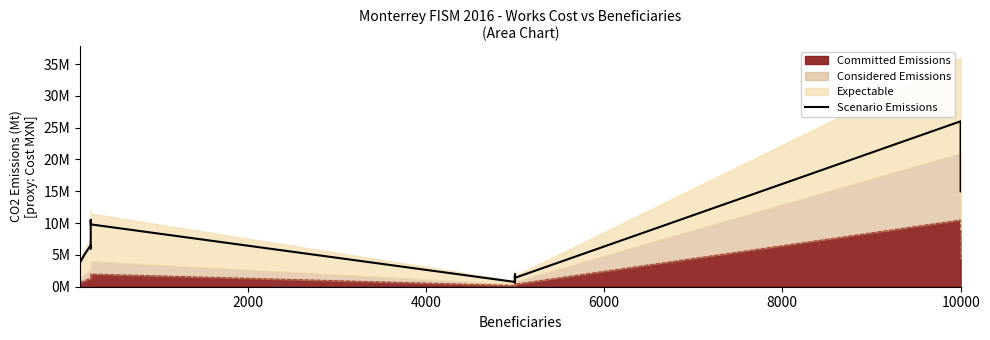

How many data points are less than 3800000?

10